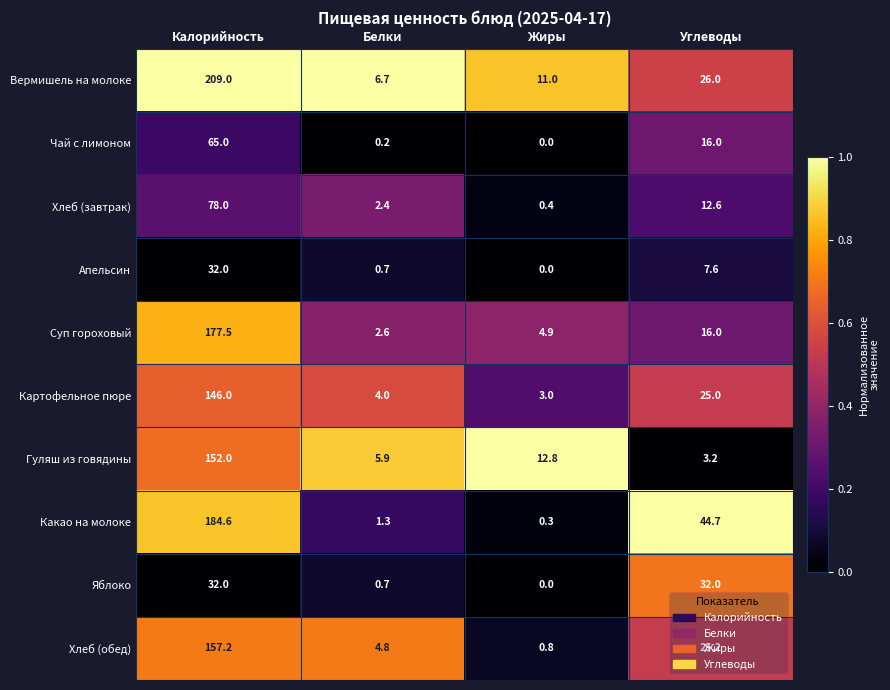

Rank the categories by Какао на молоке value from highest to lowest.

Калорийность, Углеводы, Белки, Жиры